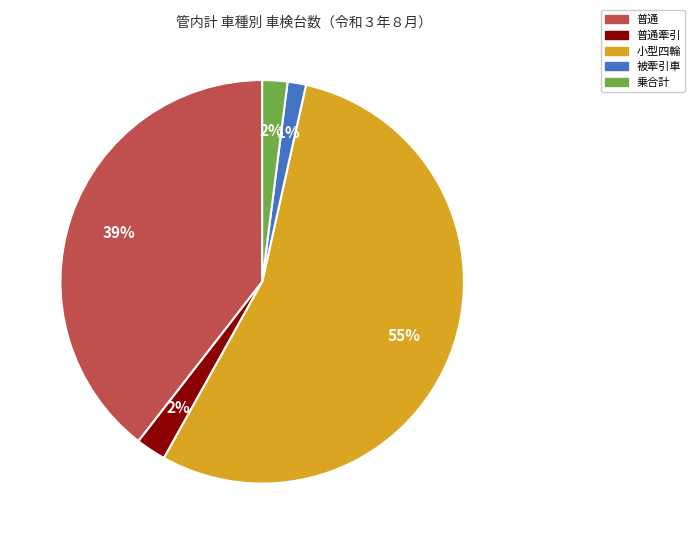

Is it true that 被牽引車 is 1% of the pie?

True